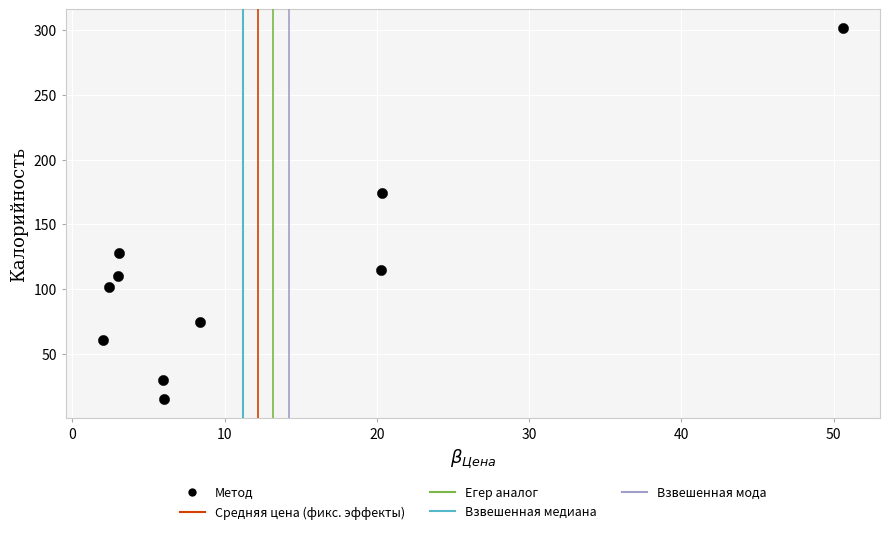

What Y value in the scatter plot is closest to 158?

174.0